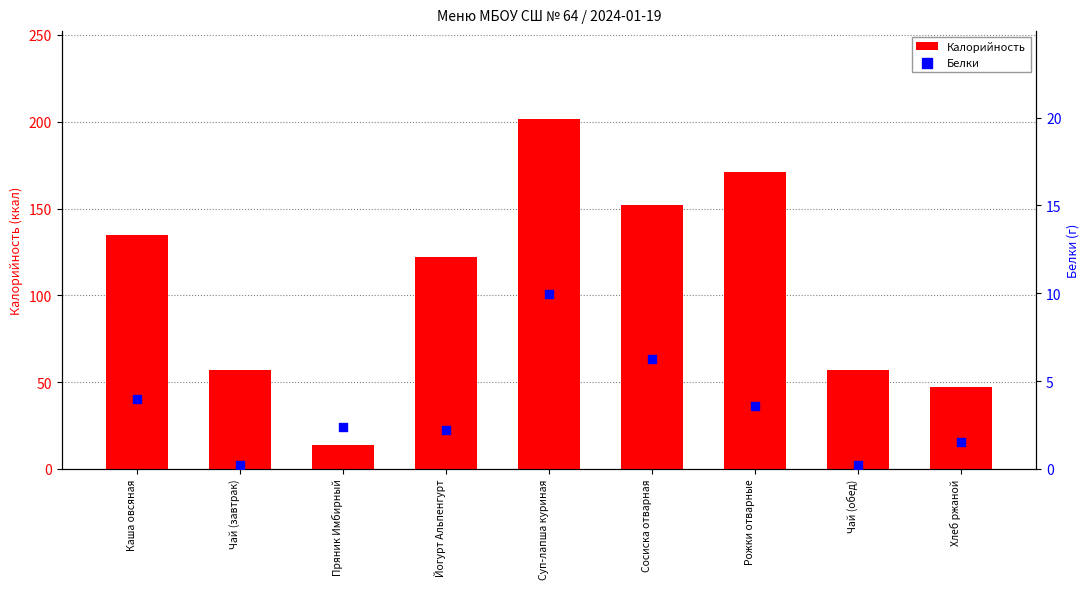

Which series has the largest total across all categories?

Калорийность